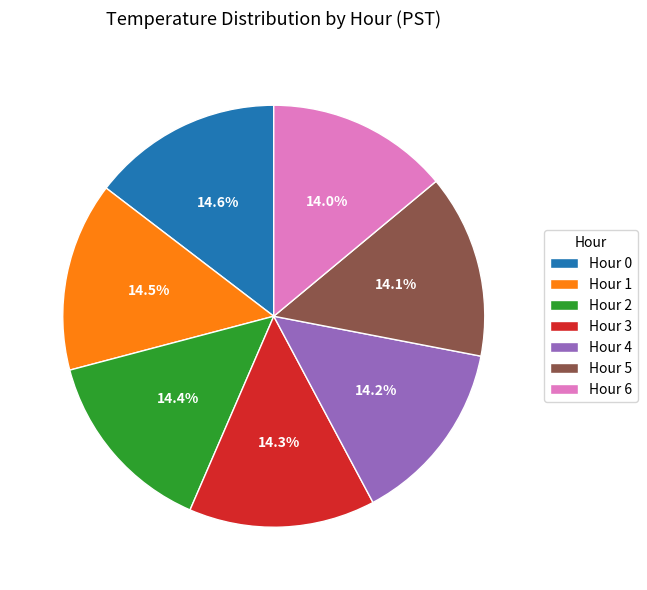

What is the ratio of the value at Hour 0 to the value at Hour 5?

1.0